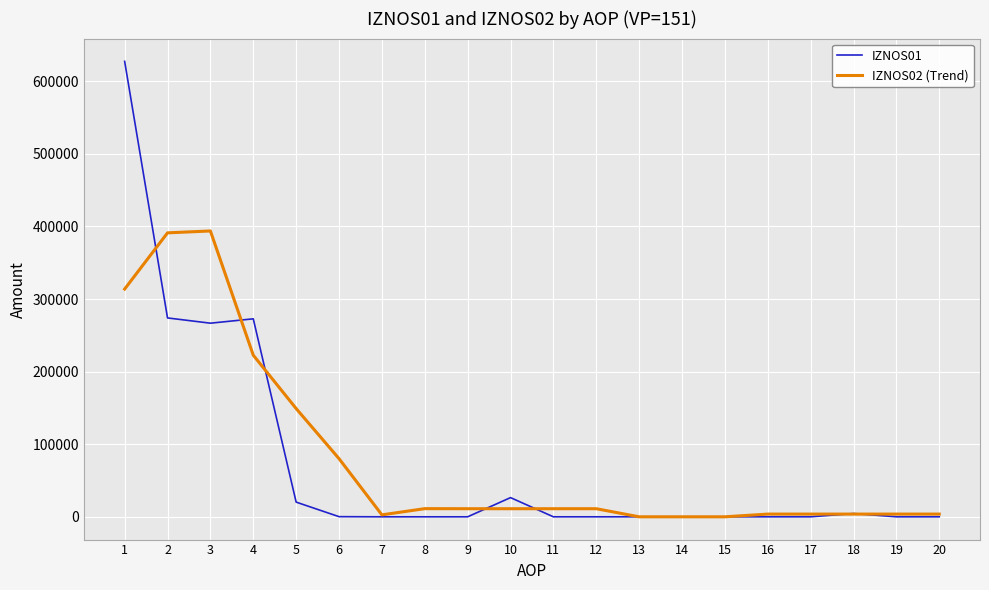

What is the sum of the IZNOS01 values at 10 and 12?

26440.8